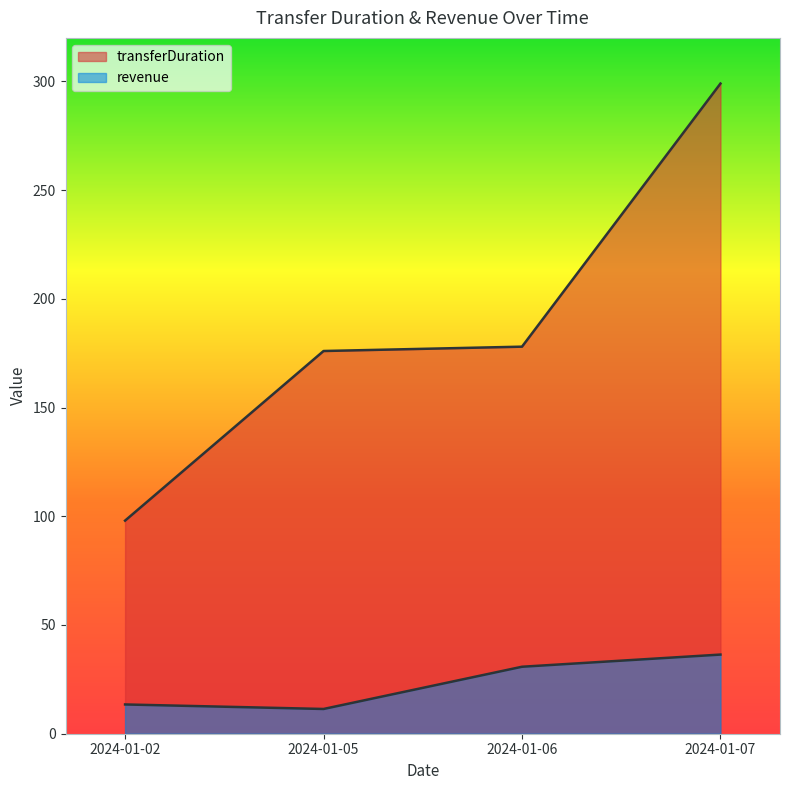

True or false: revenue and transferDuration cross at least once.

False